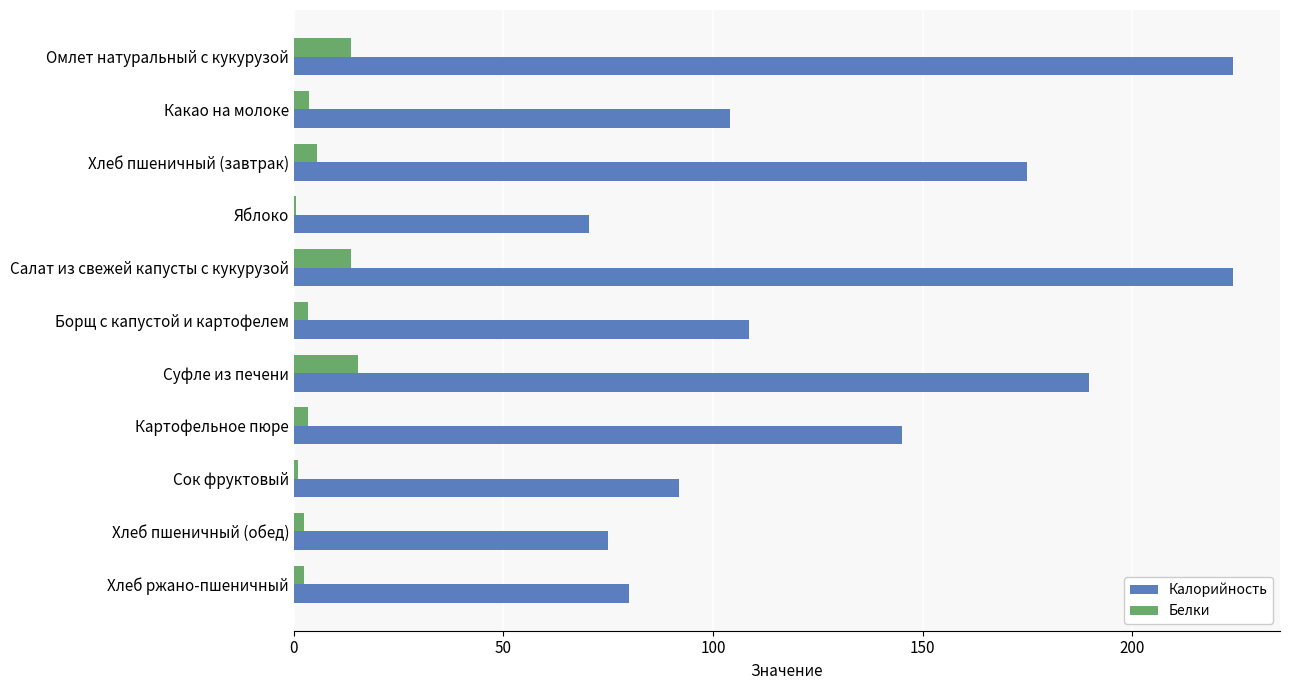

The Калорийность series shows 142.2 at Салат из свежей капусты с кукурузой. True or false?

False